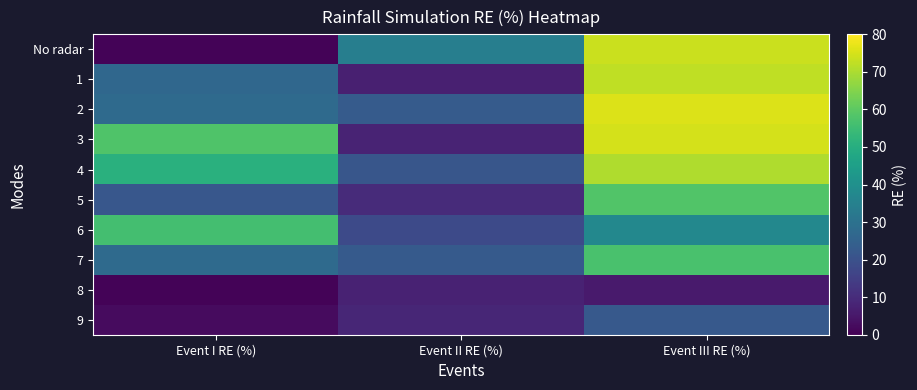

Which series has the largest range (max minus min)?

No radar